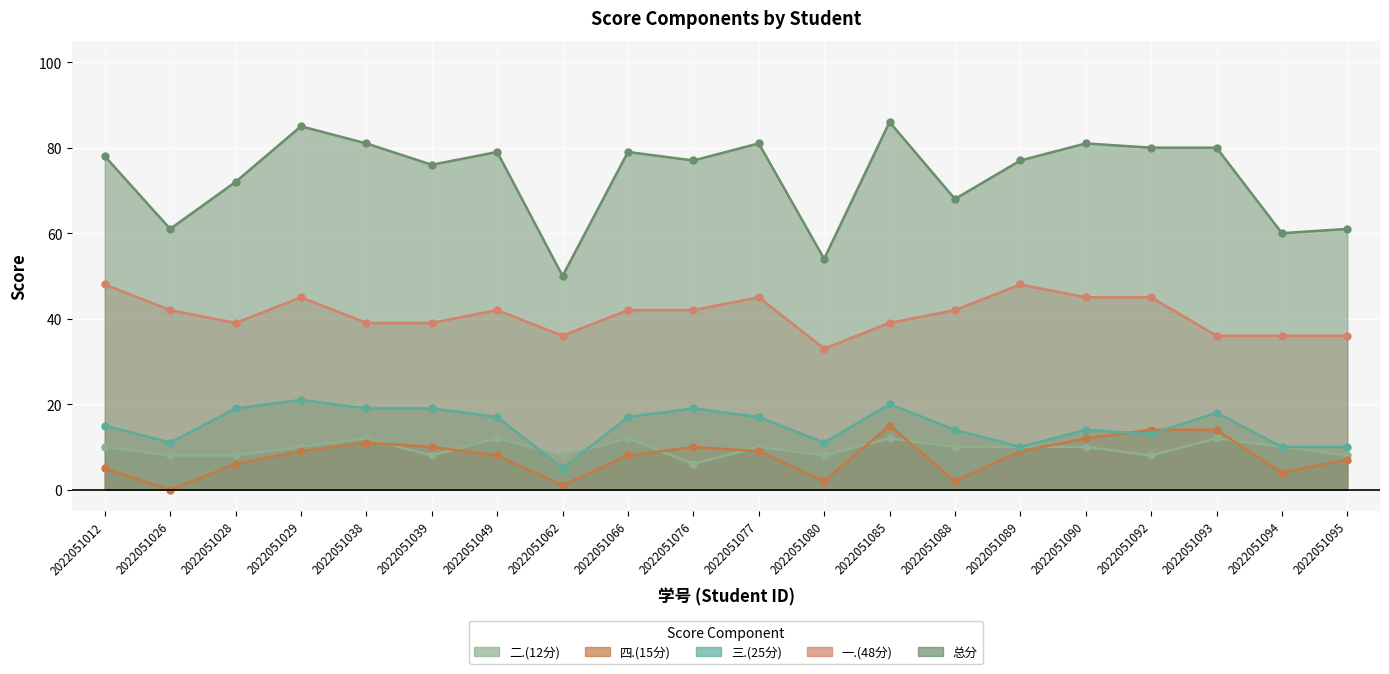

At 2022051090, list the series in order from largest to smallest.

总分, 一.(48分), 三.(25分), 四.(15分), 二.(12分)